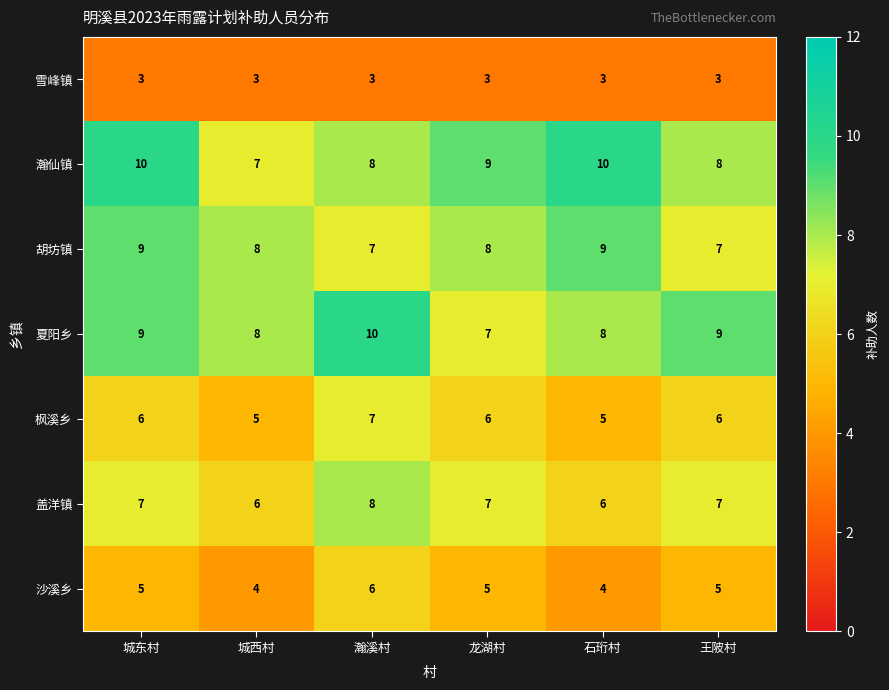

Which series has the largest total across all categories?

瀚仙镇